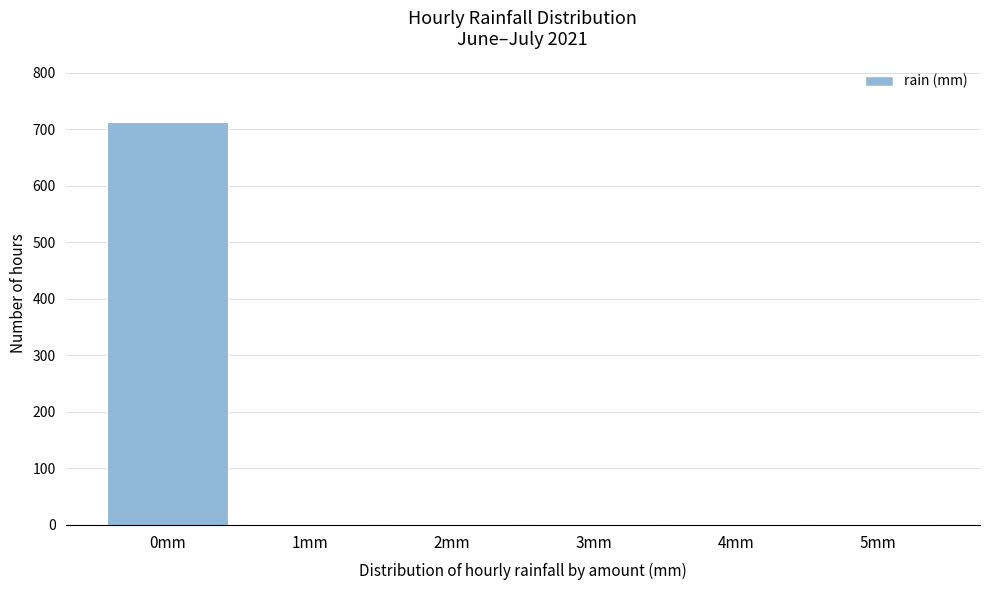

The value at 0mm is 713. True or false?

True